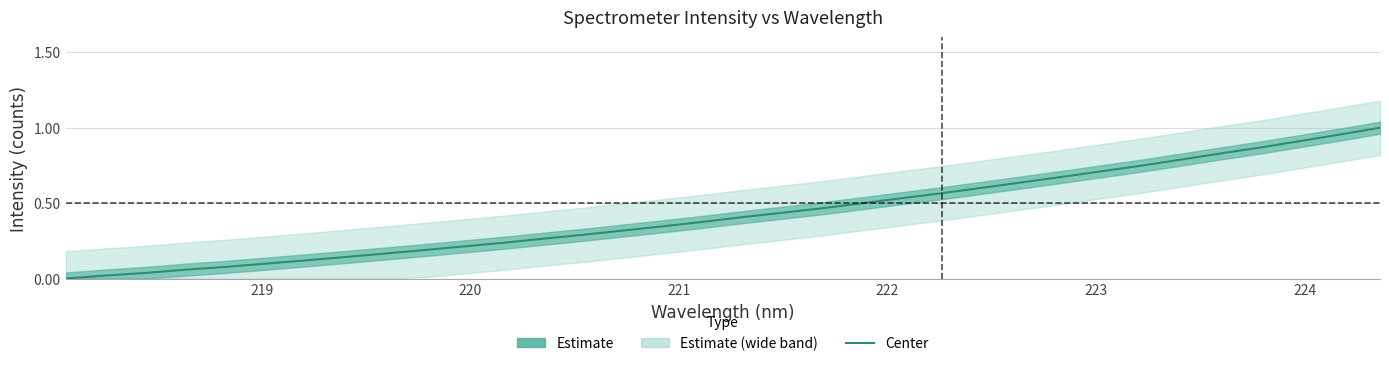

What is the value of the 21st point from the left?

0.5